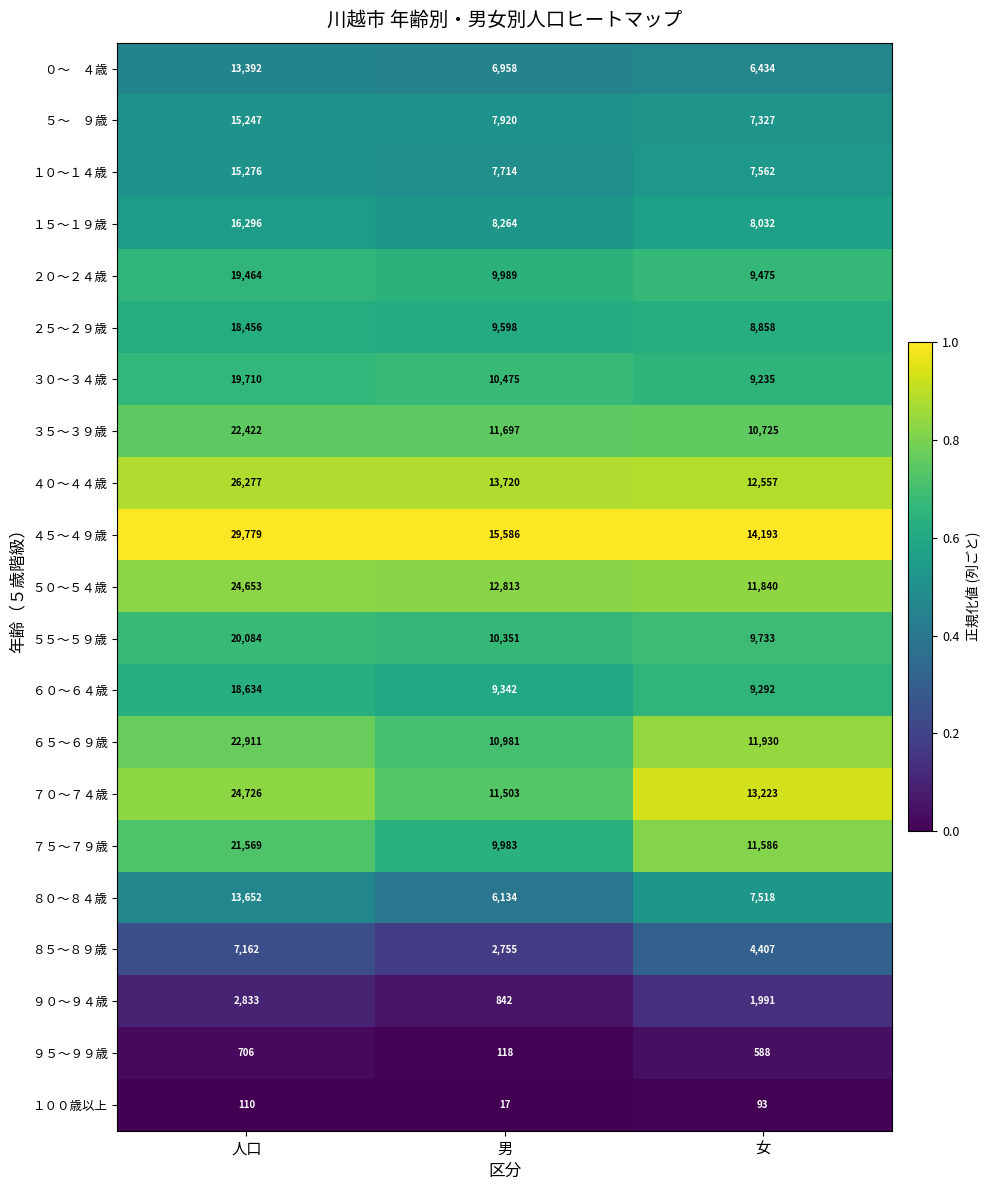

What is the difference between the highest and lowest values at 人口?

29669